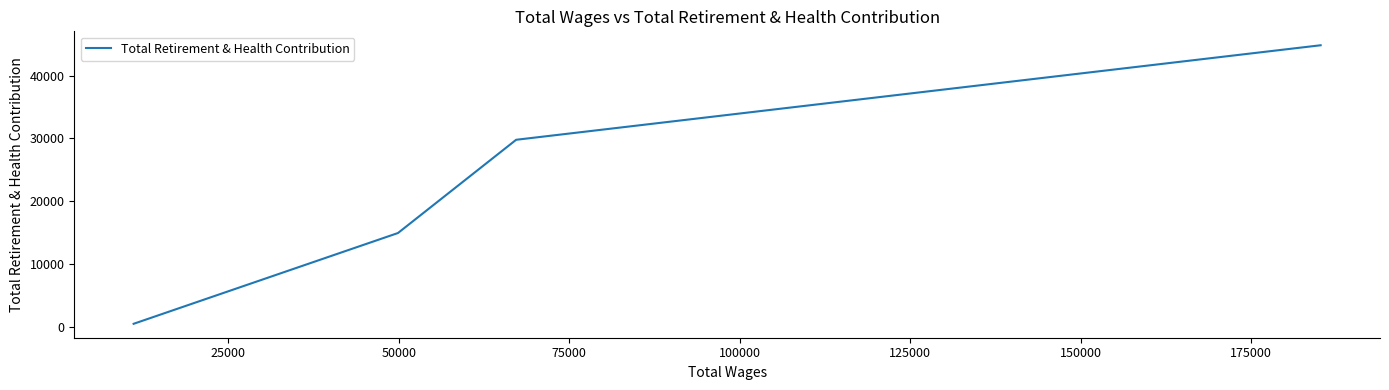

What is the difference between the second highest and second lowest values?

14869